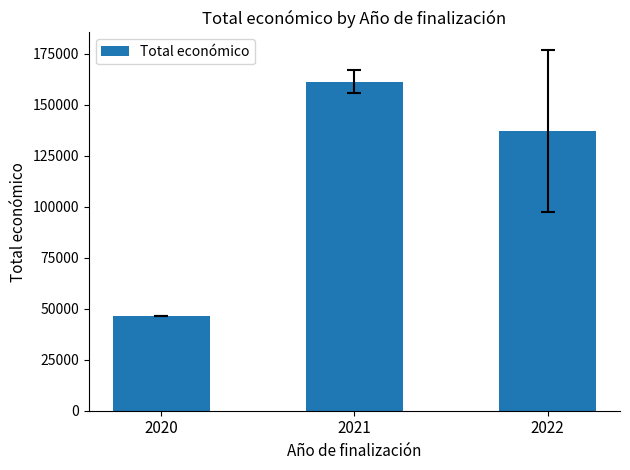

Approximately how many times larger is the value at 2021 compared to 2022?

1.2